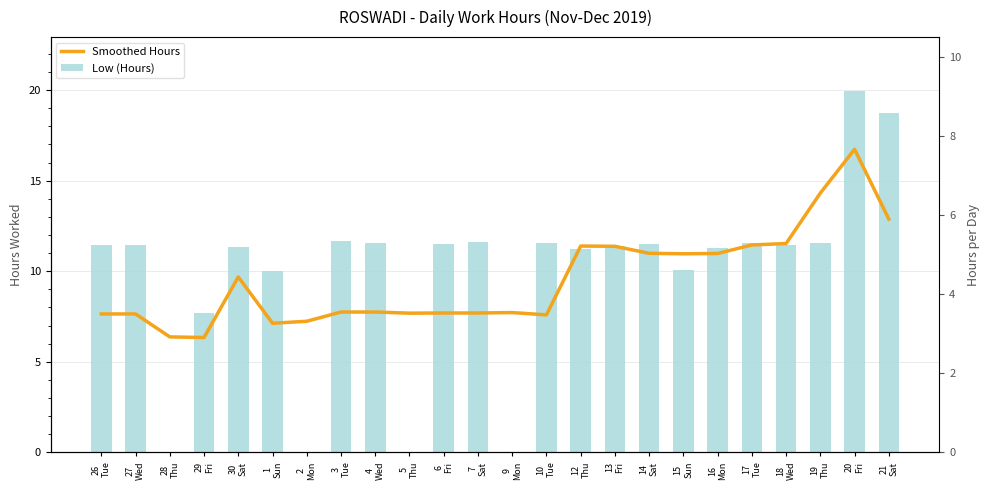

Is it true that Low (Hours) equals 19.2 at 4
Wed?

False